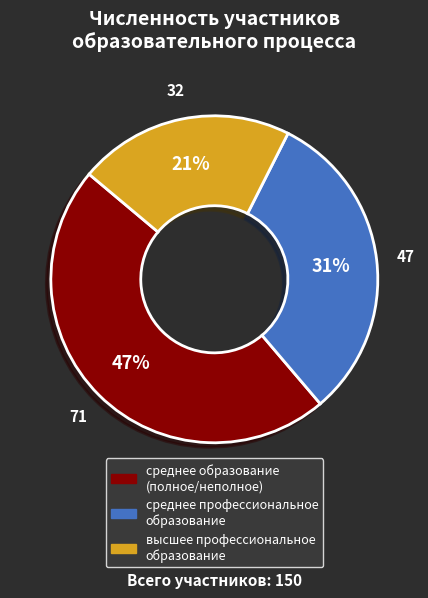

Between среднее профессиональное образование and высшее профессиональное образование, which is larger?

среднее профессиональное образование